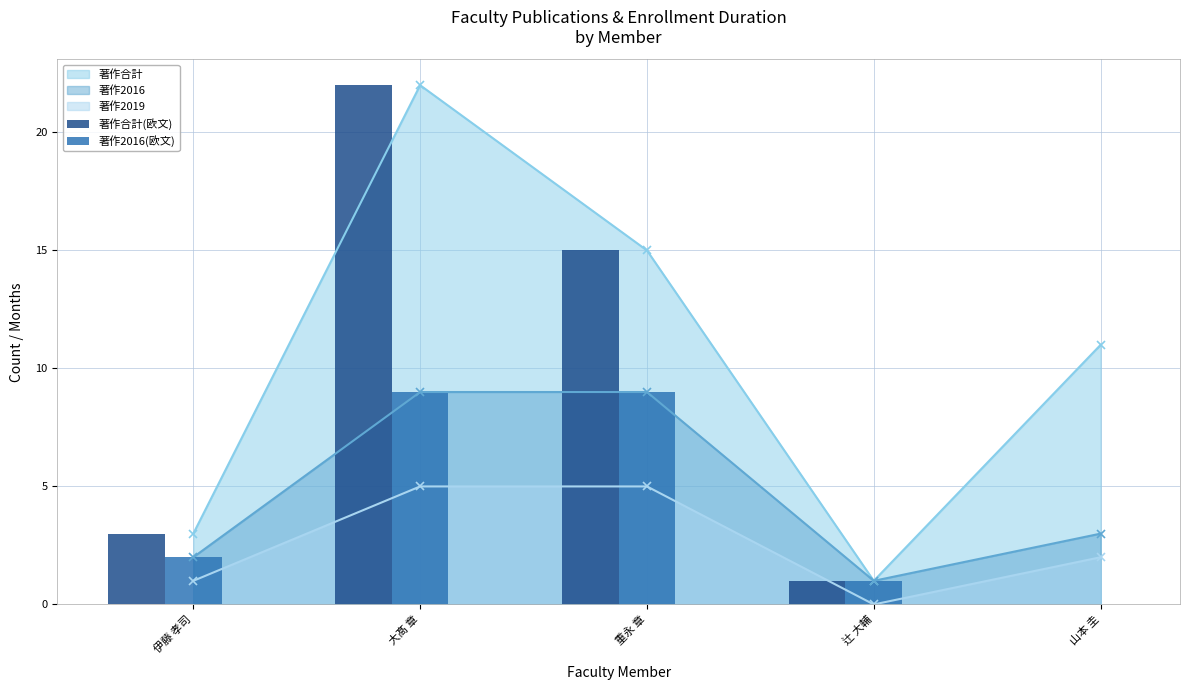

What is the maximum value shown in the chart?

22